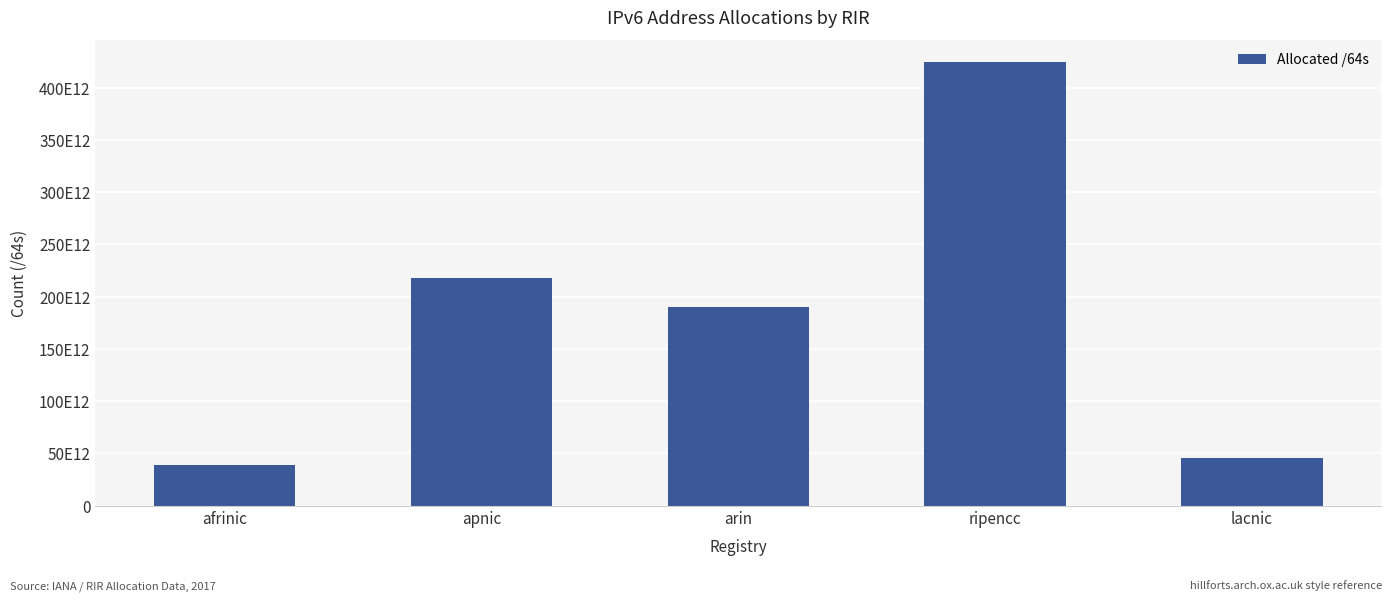

Count the number of data series in this chart.

1